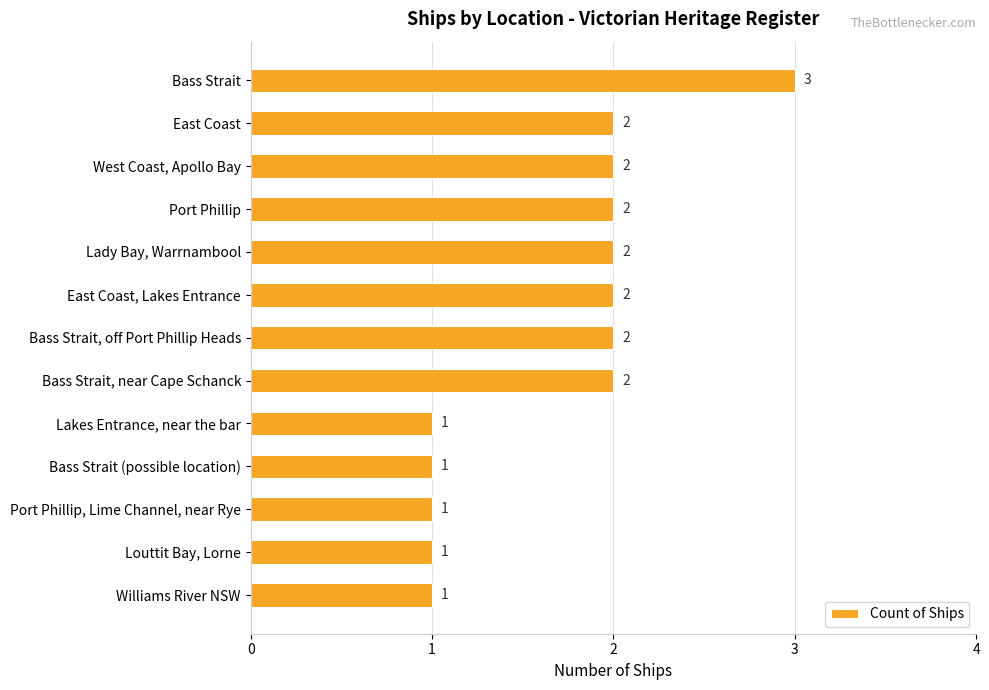

What position from the top is West Coast, Apollo Bay?

3